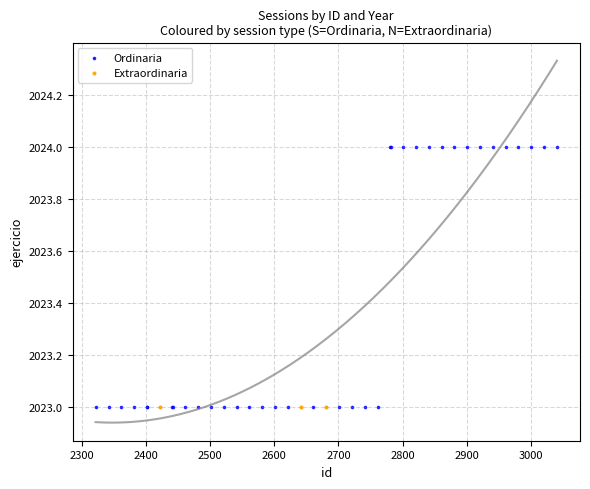

Which series contains the highest Y value?

Ordinaria